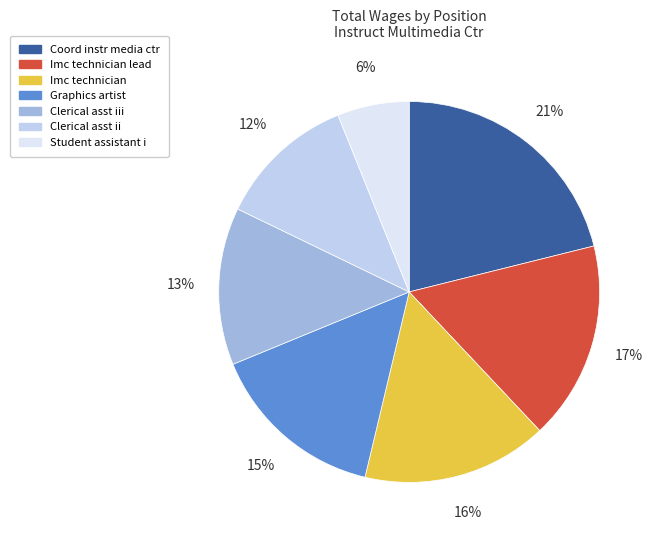

Rank the categories by value from lowest to highest.

Student assistant i, Clerical asst ii, Clerical asst iii, Graphics artist, Imc technician, Imc technician lead, Coord instr media ctr